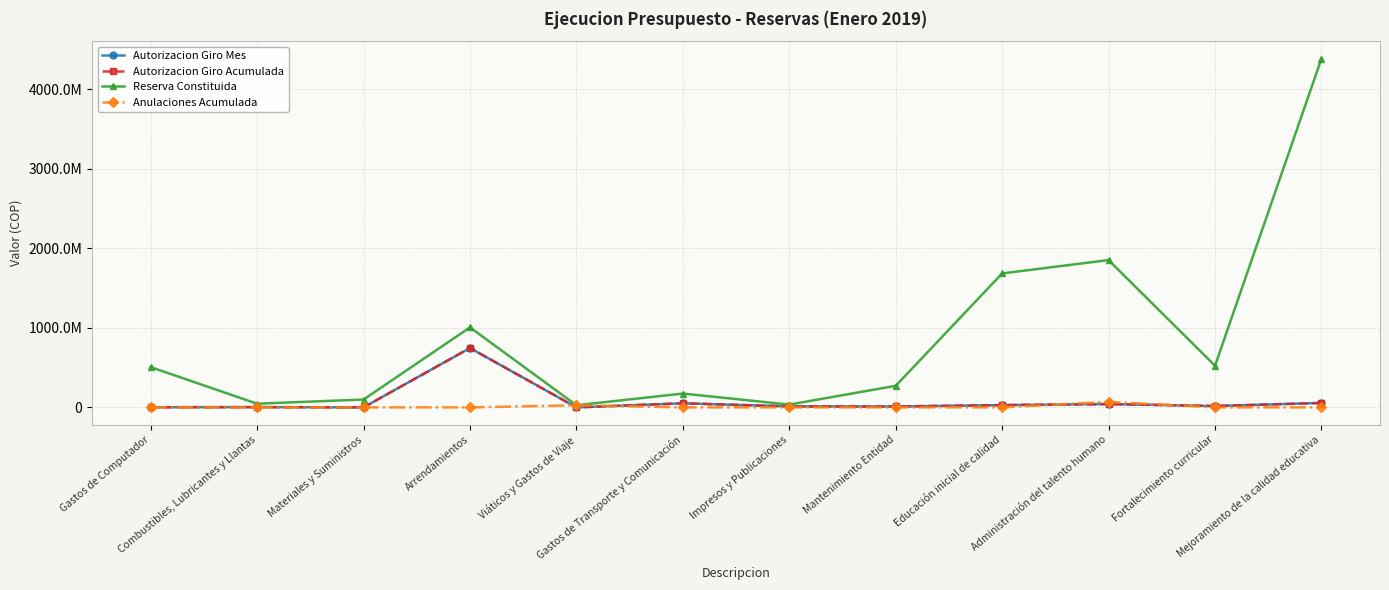

Does the chart have visible grid lines?

Yes